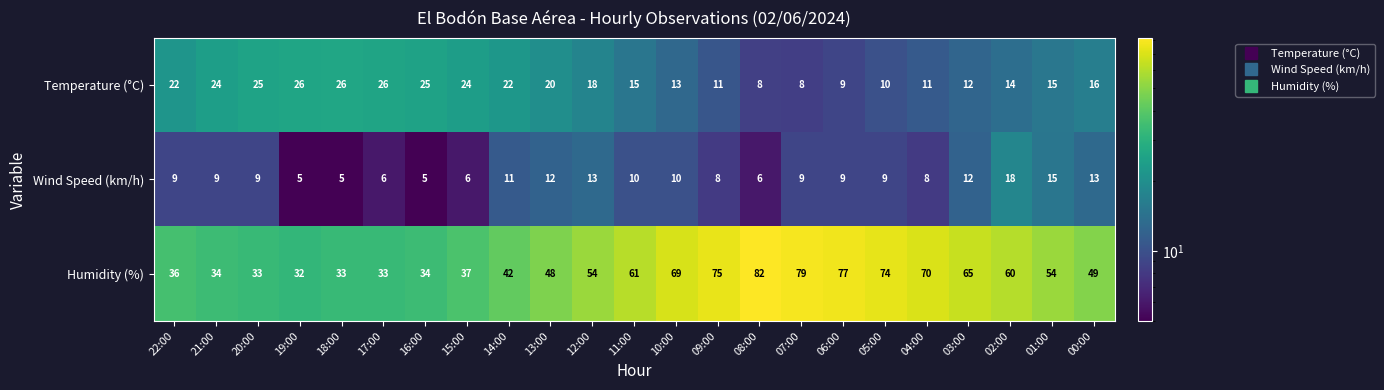

List the series in order of their peak value, highest first.

Humidity (%), Temperature (°C), Wind Speed (km/h)